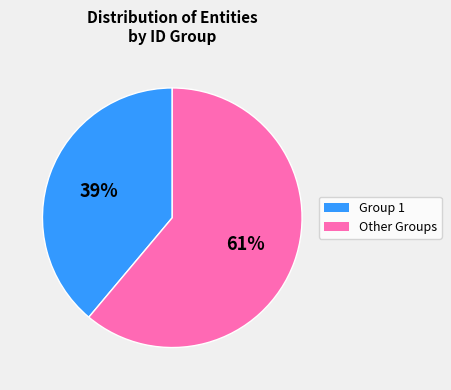

True or false: Other Groups accounts for 52% of the total.

False